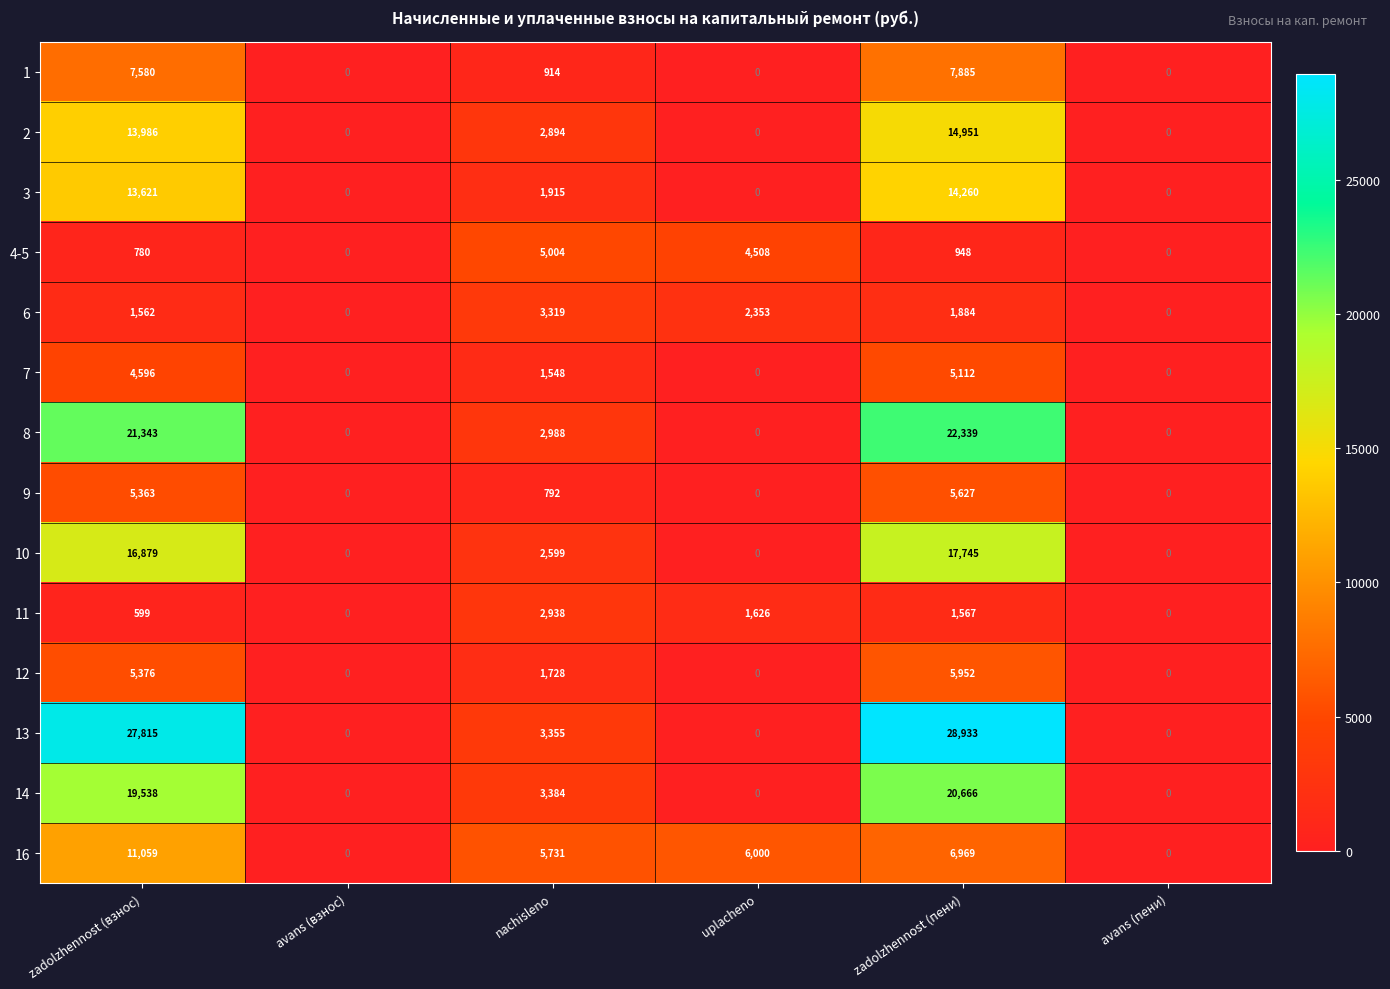

What is the difference between the 11 values at zadolzhennost (пени) and avans (пени)?

1567